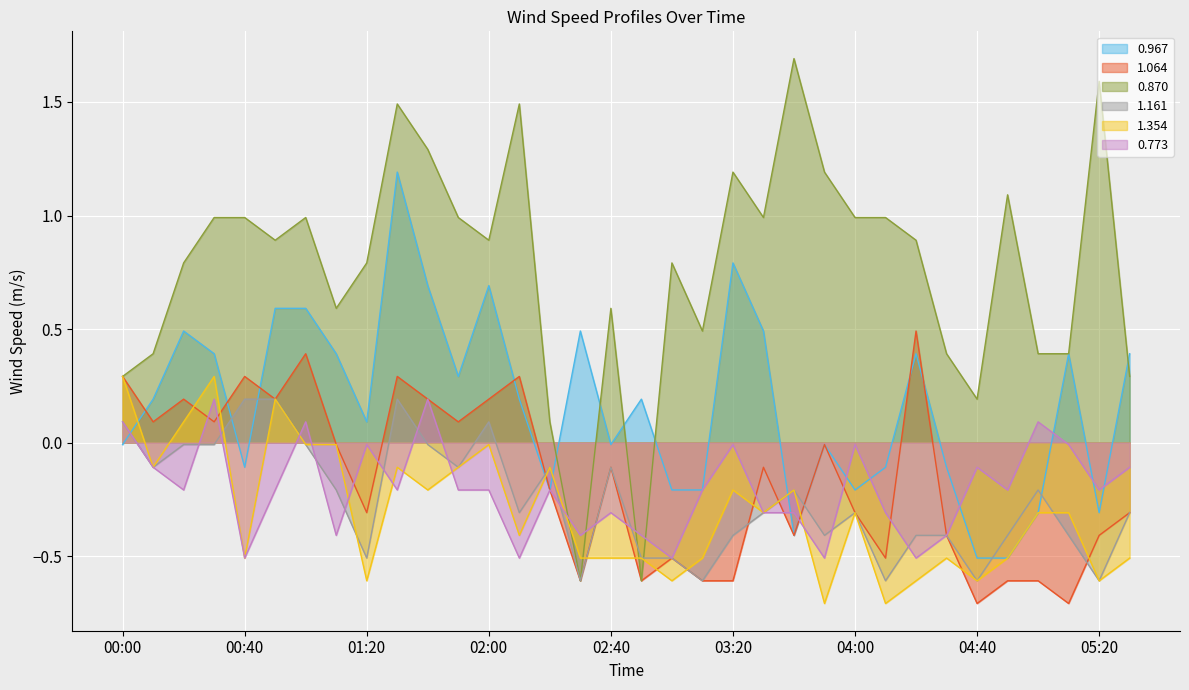

At which category is the sum across all series the highest?

01:30